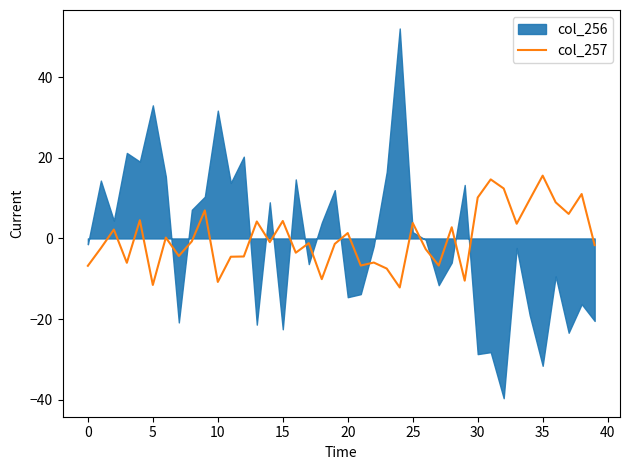

How many lines are shown in the chart?

1